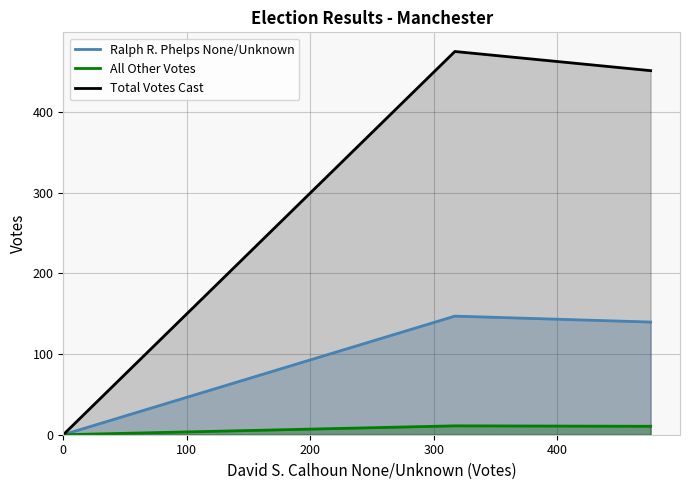

At 0, list the series in order from smallest to largest.

Ralph R. Phelps None/Unknown, All Other Votes, Total Votes Cast